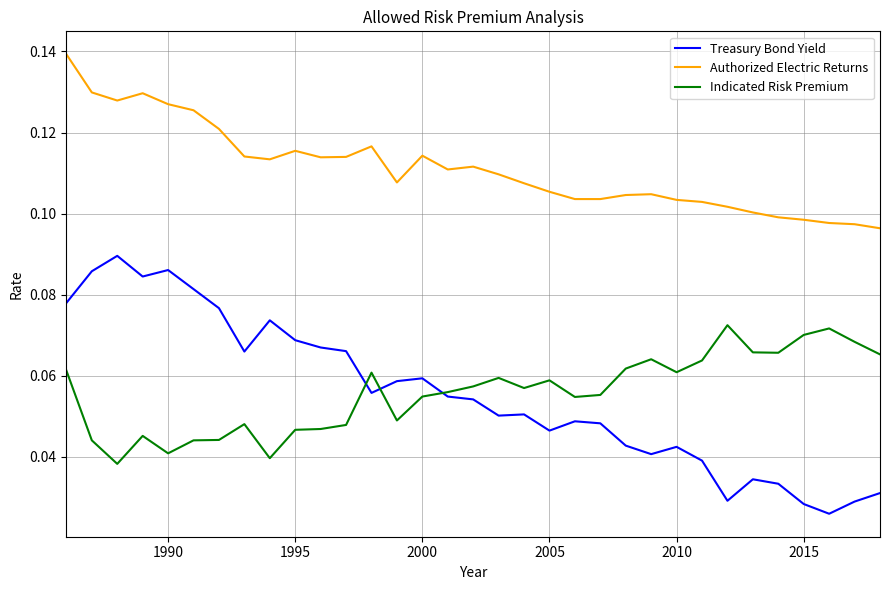

Count the Authorized Electric Returns values in the range 0 to 1.

33